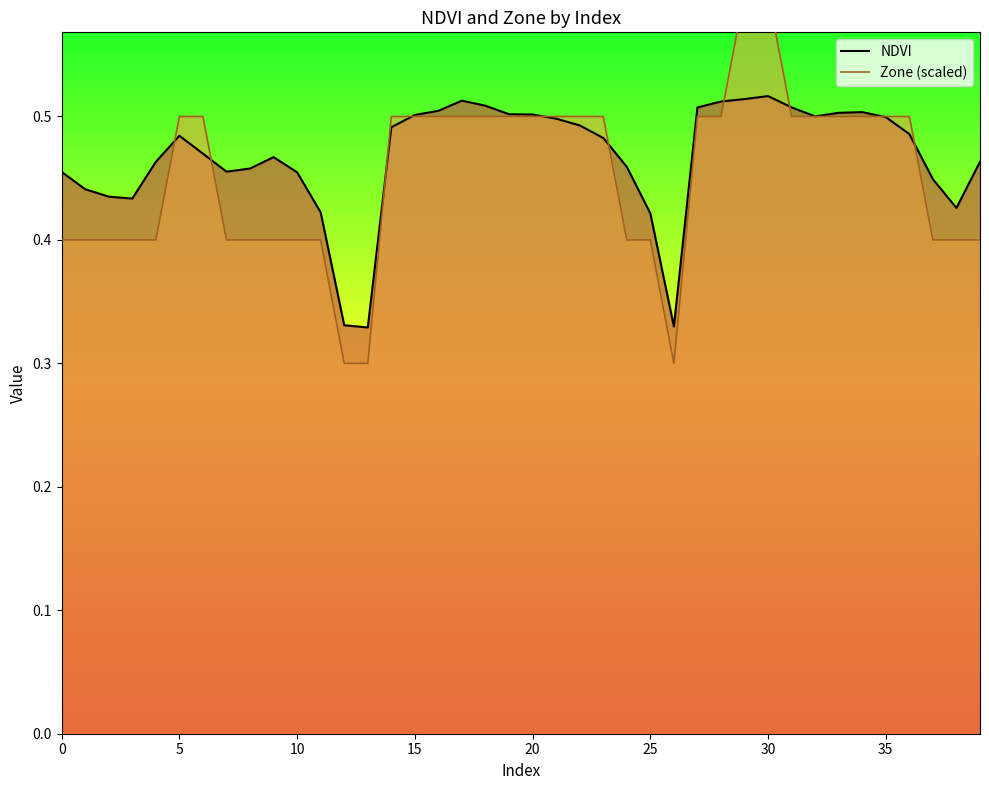

What are all the series names shown in the legend?

NDVI, Zone (scaled)